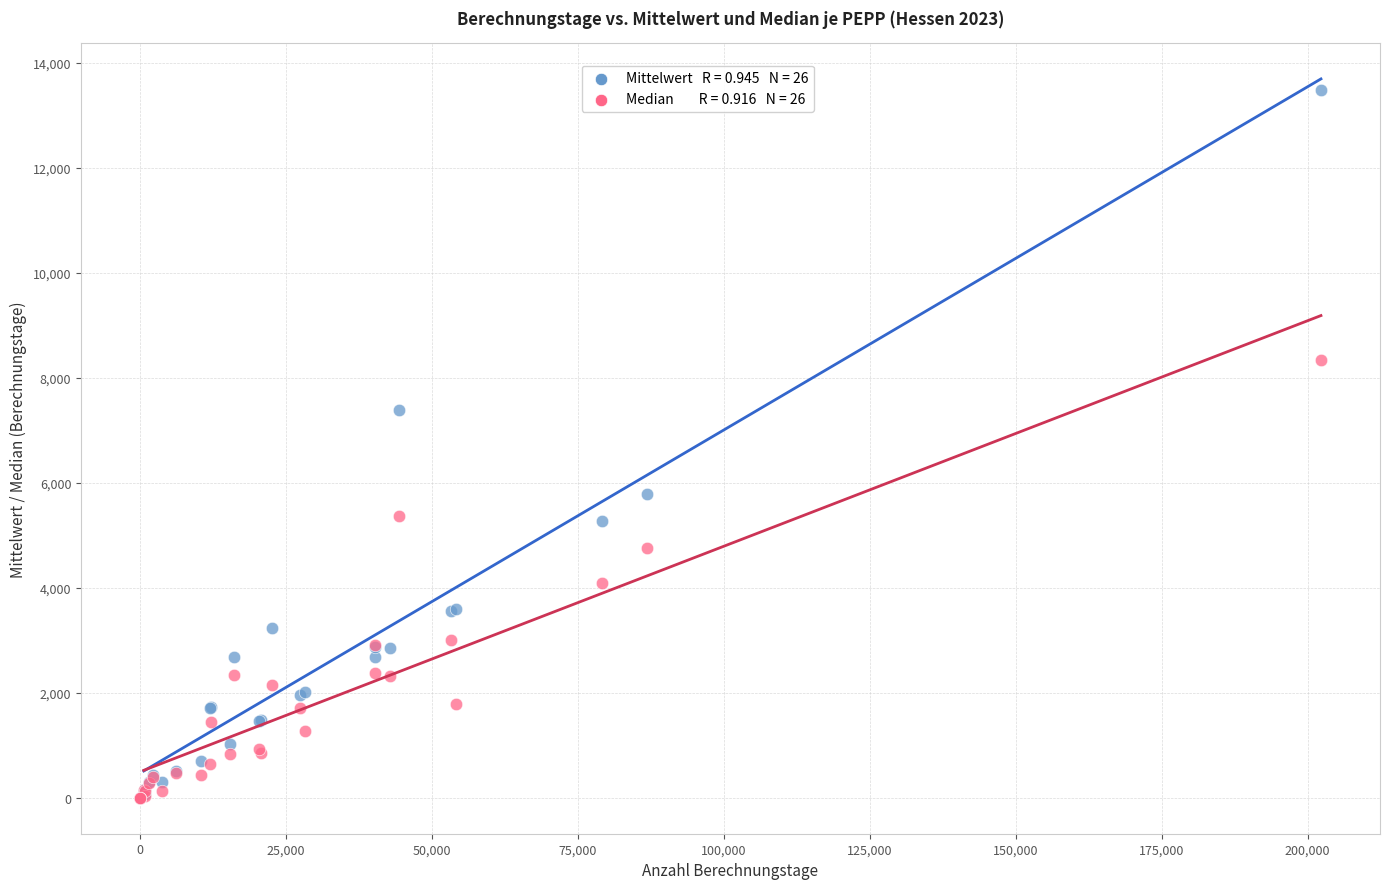

Across all series, what Y value is closest to 6742?

7383.2